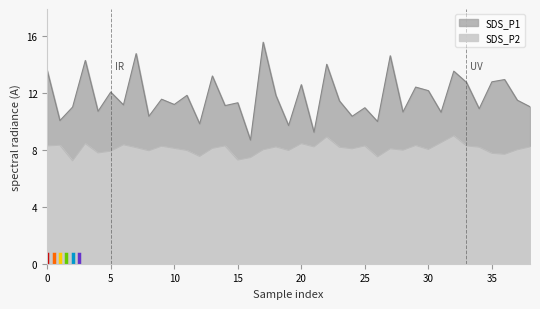

True or false: SDS_P2 and SDS_P1 cross at least once.

False